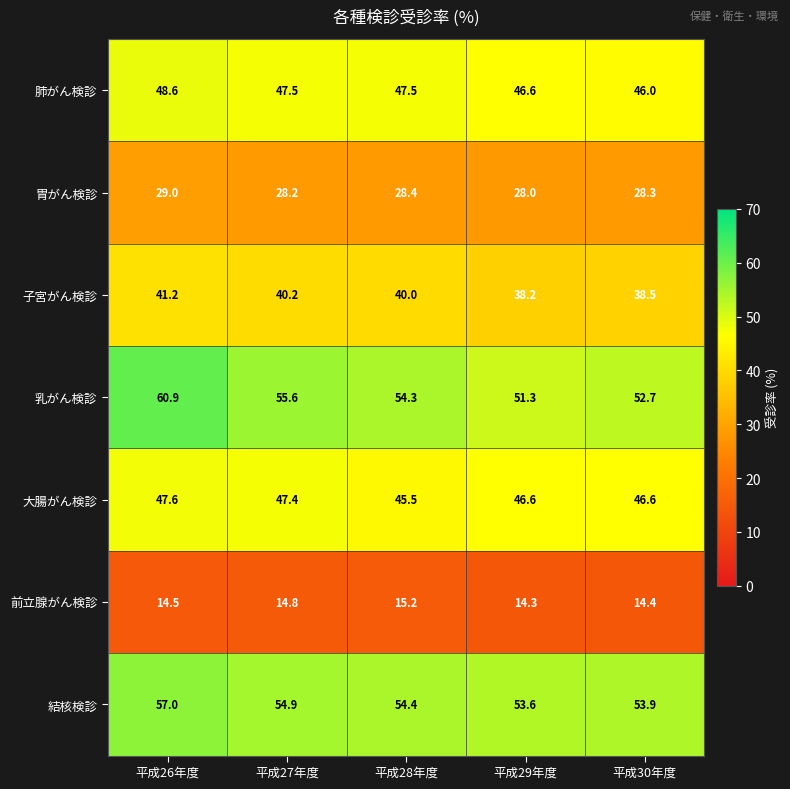

Is the value of 前立腺がん検診 at 平成26年度 greater than the value of 胃がん検診 at 平成30年度?

No